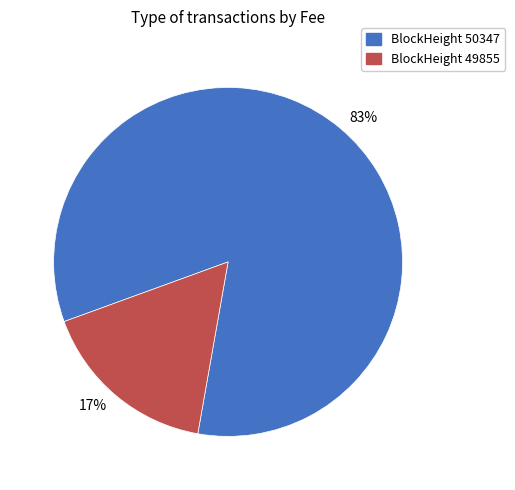

To the nearest percent, what is the average slice percentage?

50%